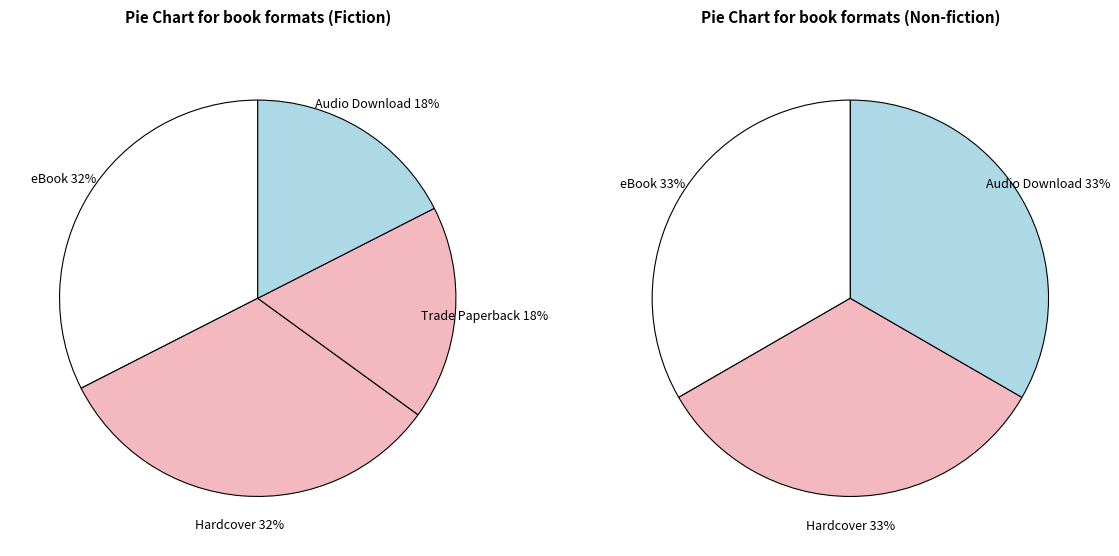

What is the smallest slice in the pie chart?

Trade Paperback